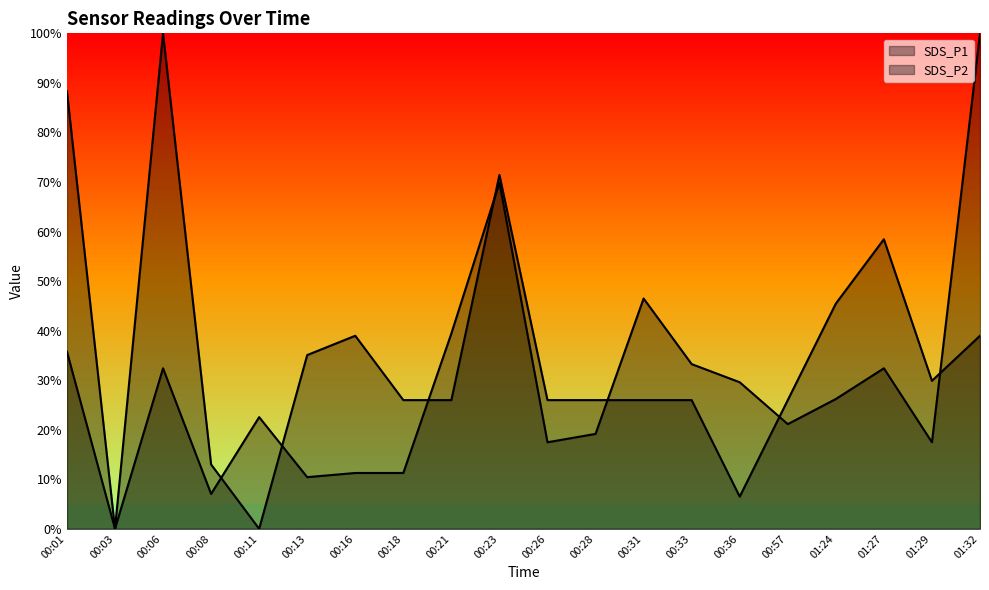

Between 00:11 and 00:36, which series saw the biggest shift?

SDS_P1